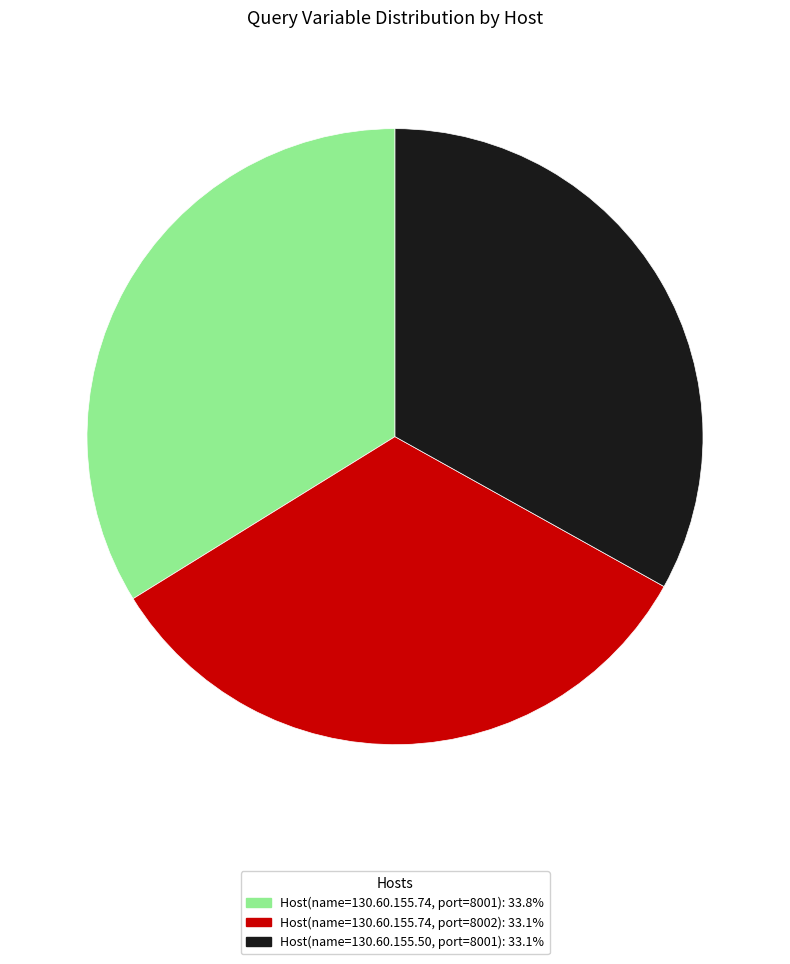

Between Host(name=130.60.155.50, port=8001) and Host(name=130.60.155.74, port=8001), which is larger?

Host(name=130.60.155.74, port=8001)